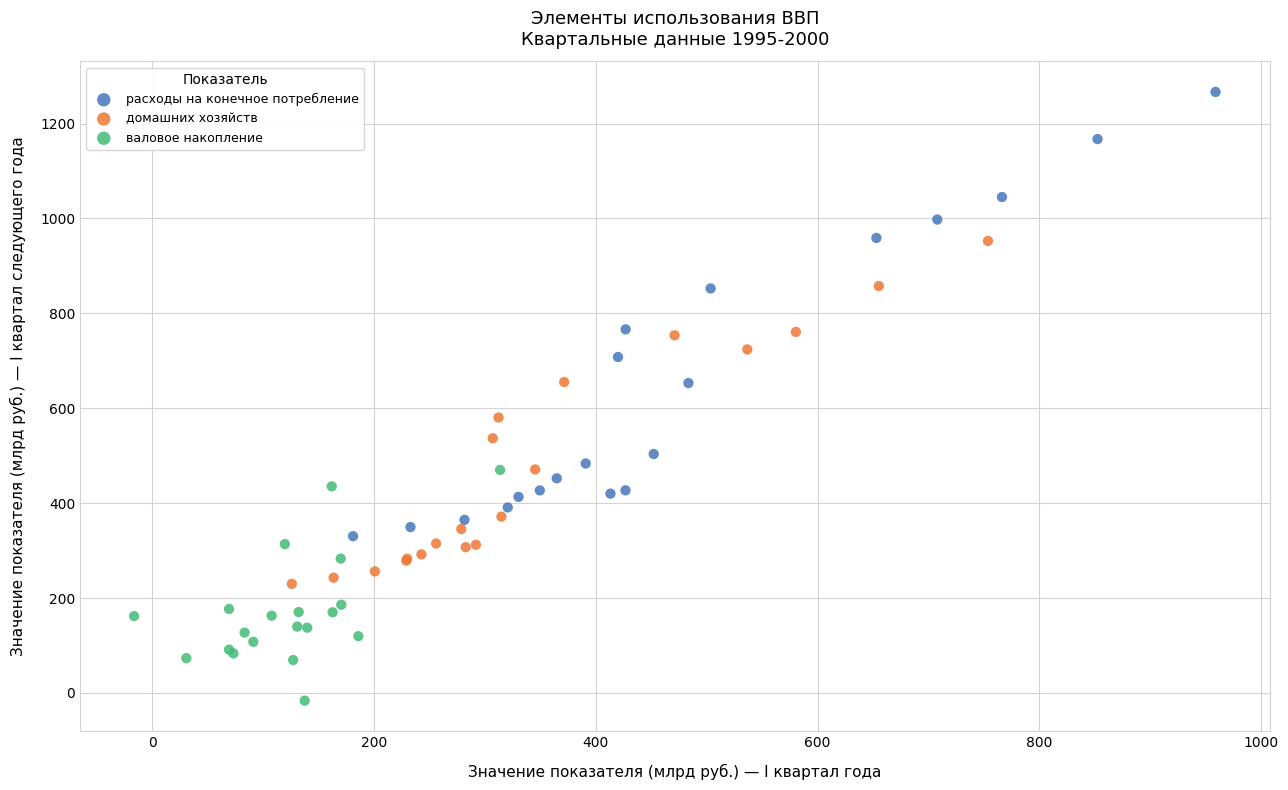

Which series contains the lowest Y value?

валовое накопление